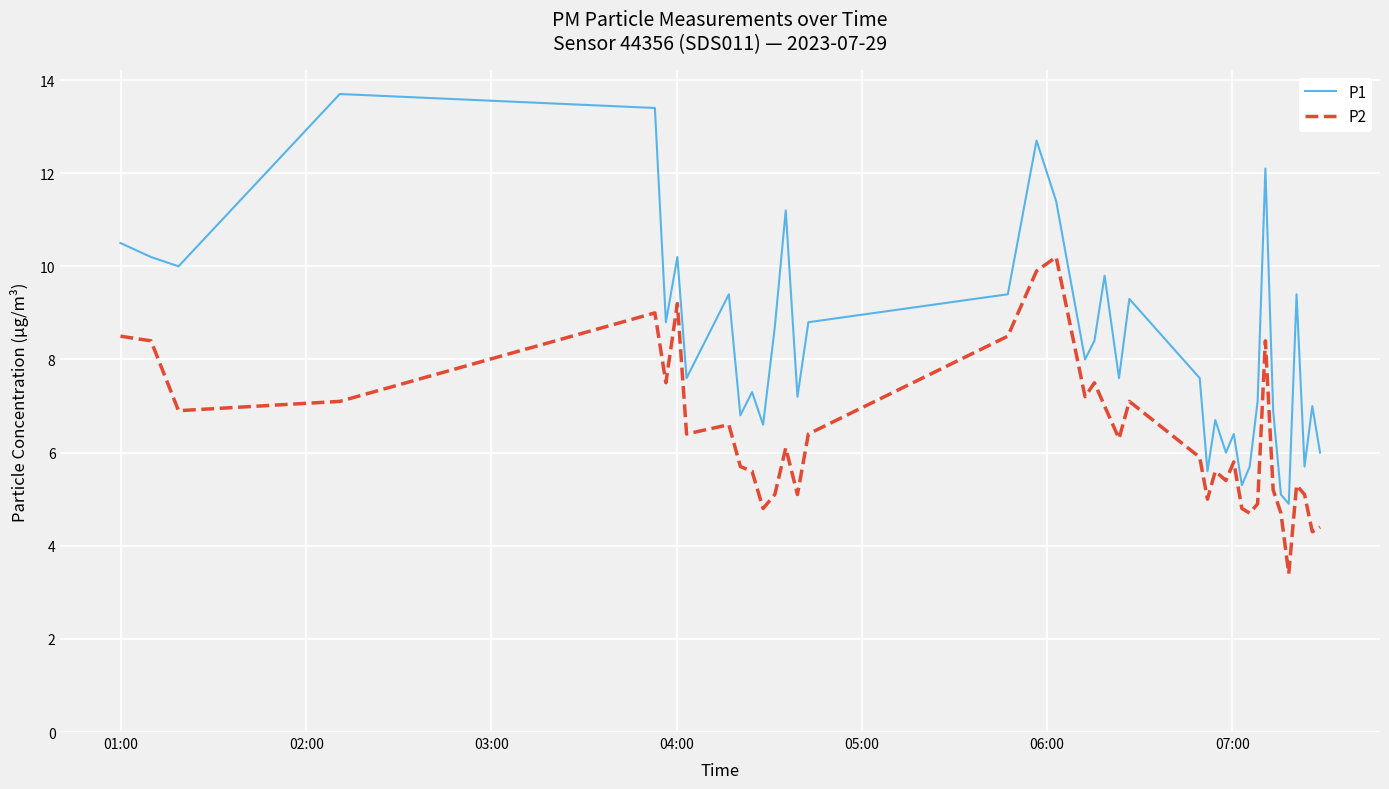

Reading left to right, extract all data points from this chart.

P1: 10.5	10.2	10.0	13.7	13.4	8.8	10.2	7.6	9.4	6.8	7.3	6.6	8.7	11.2	7.2	8.8	9.4	12.7	11.4	8.0	8.4	9.8	7.6	9.3	7.6	5.6	6.7	6.0	6.4	5.3	5.7	7.1	12.1	6.9	5.1	4.9	9.4	5.7	7.0	6.0
P2: 8.5	8.4	6.9	7.1	9.0	7.5	9.2	6.4	6.6	5.7	5.6	4.8	5.1	6.1	5.1	6.4	8.5	9.9	10.2	7.2	7.5	7.0	6.3	7.1	5.9	5.0	5.6	5.4	5.8	4.8	4.7	4.9	8.4	5.2	4.7	3.4	5.3	5.1	4.3	4.4